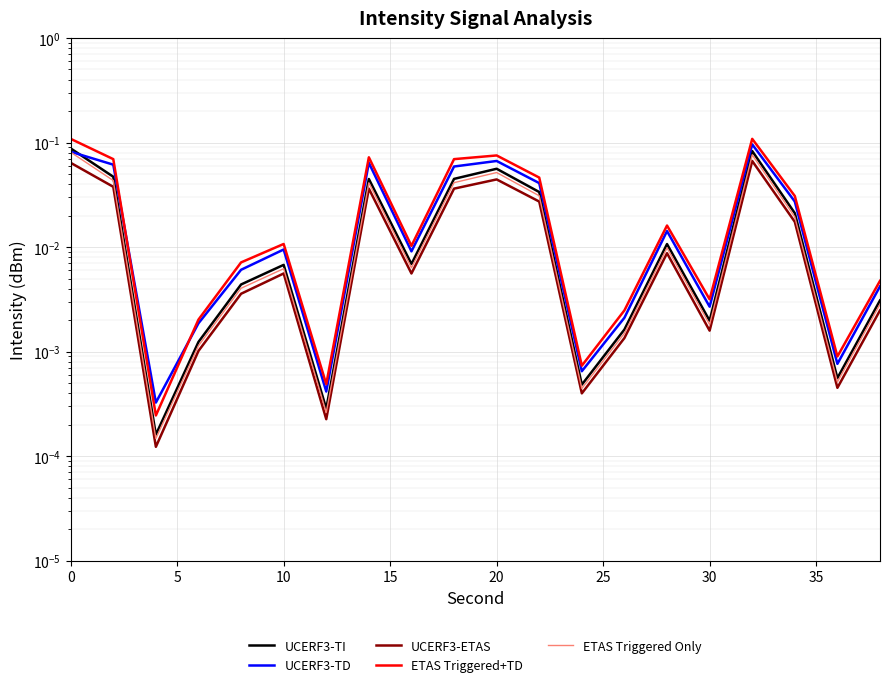

Which series has the widest spread of values?

ETAS Triggered+TD